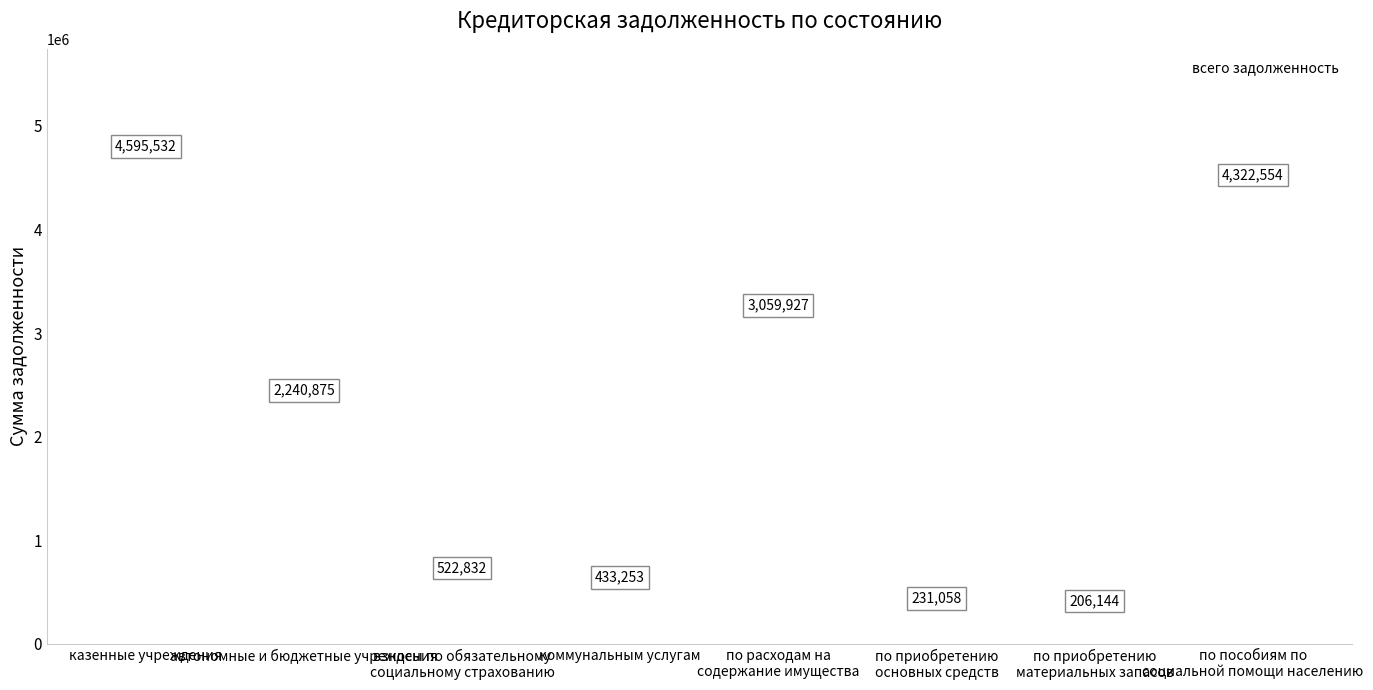

What is the maximum value shown in the chart?

4595532.3